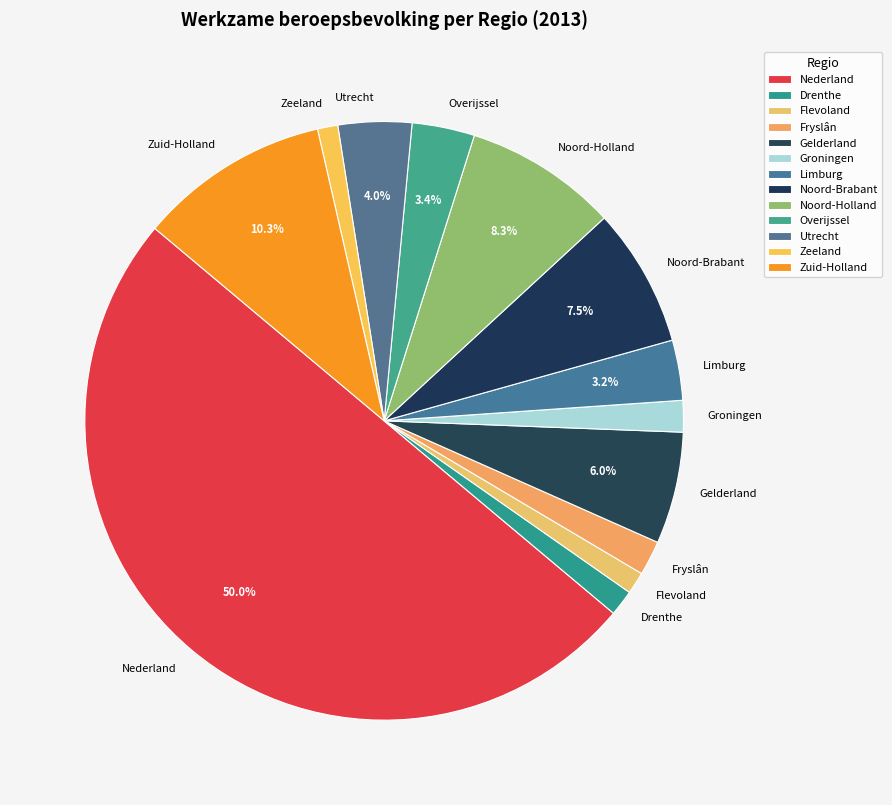

To the nearest percent, what portion does Fryslân represent?

2%